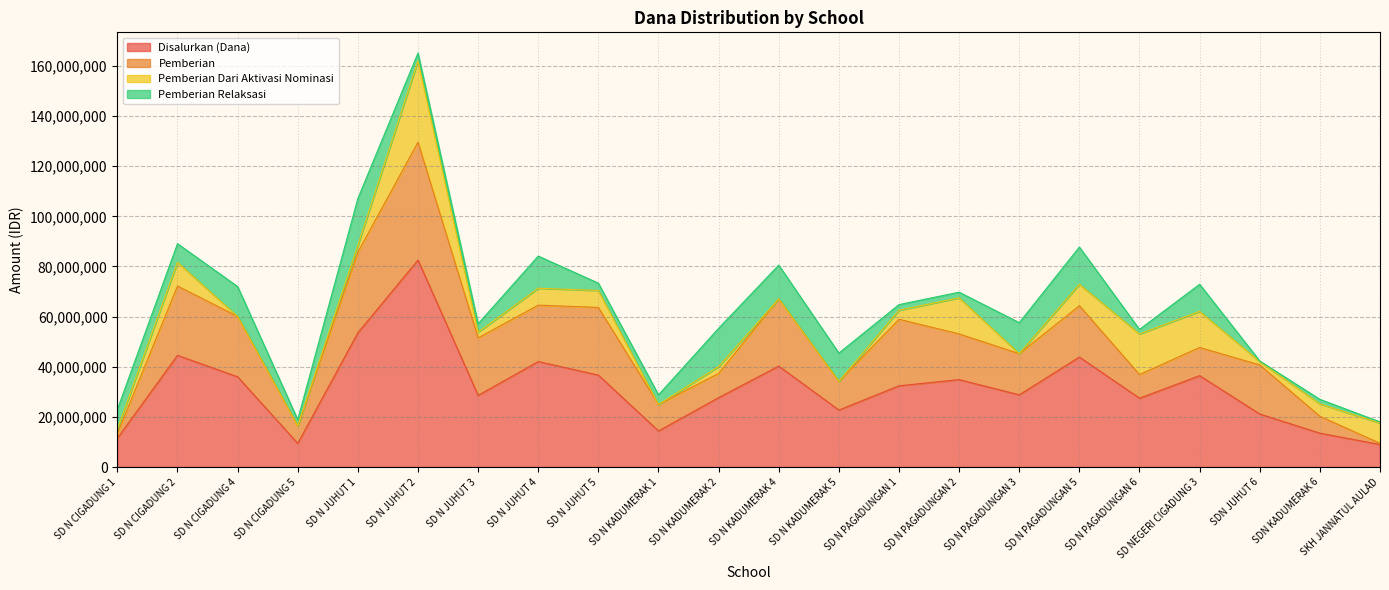

Is the value of Disalurkan (Dana) at SD N PAGADUNGAN 6 greater than the value of Pemberian at SD N CIGADUNG 1?

Yes